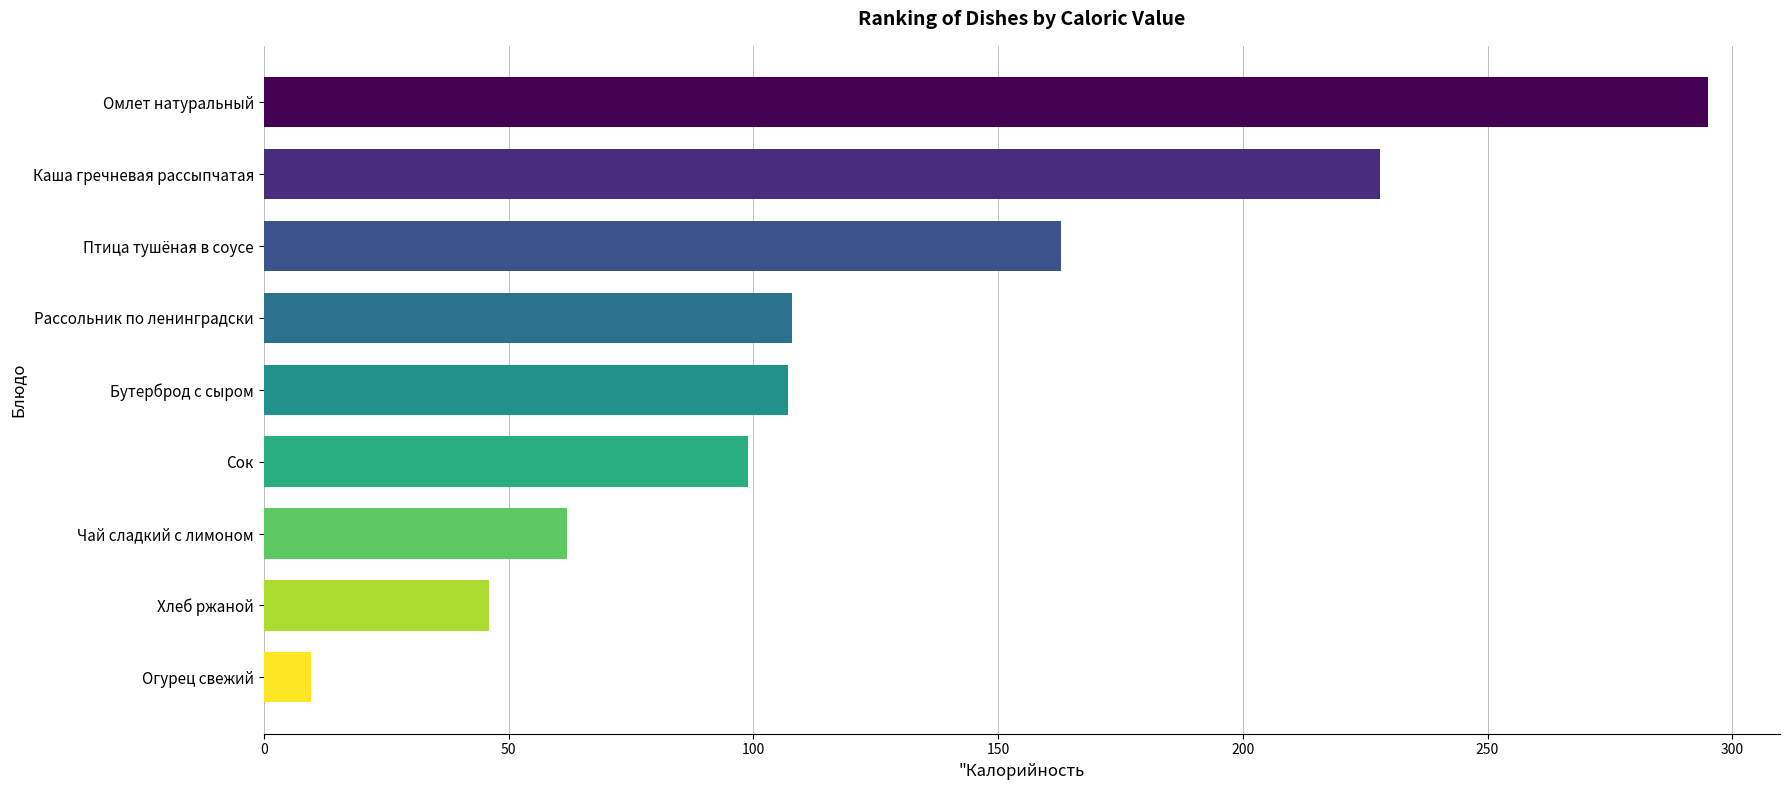

The chart shows a value of 99.0 at Сок. True or false?

True